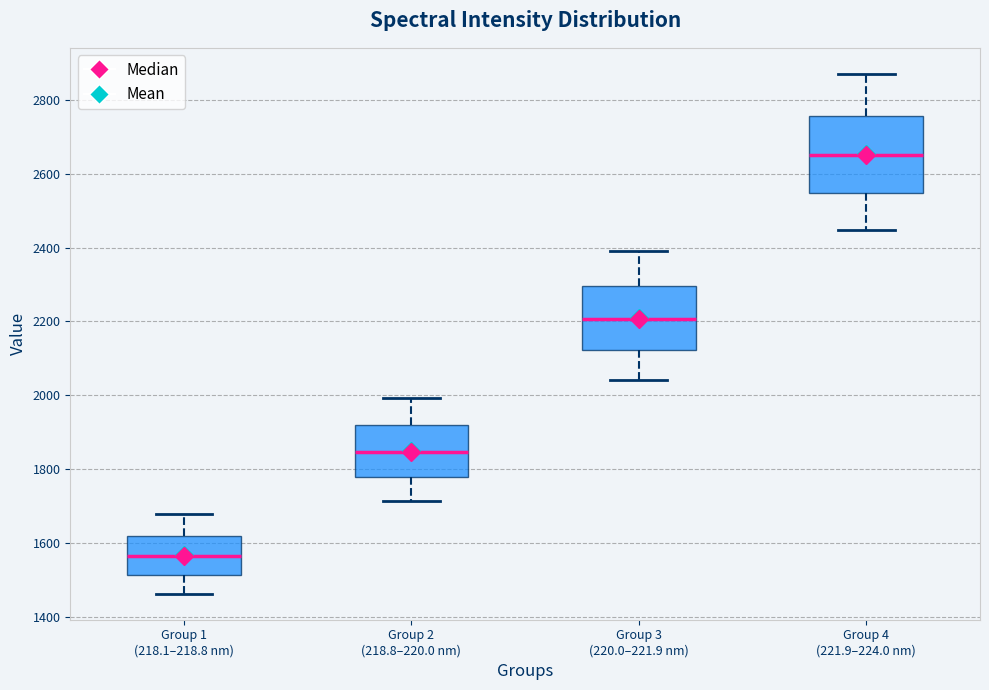

Which box is the tallest, from its lower edge to its upper edge?

Group 4 (221.9–224.0 nm)